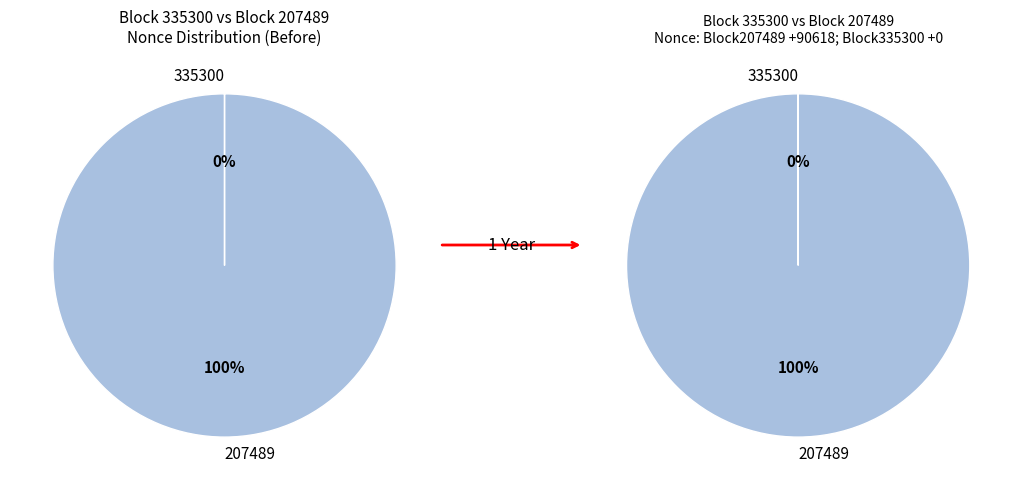

The 207489 slice represents 95% of the pie. True or false?

False